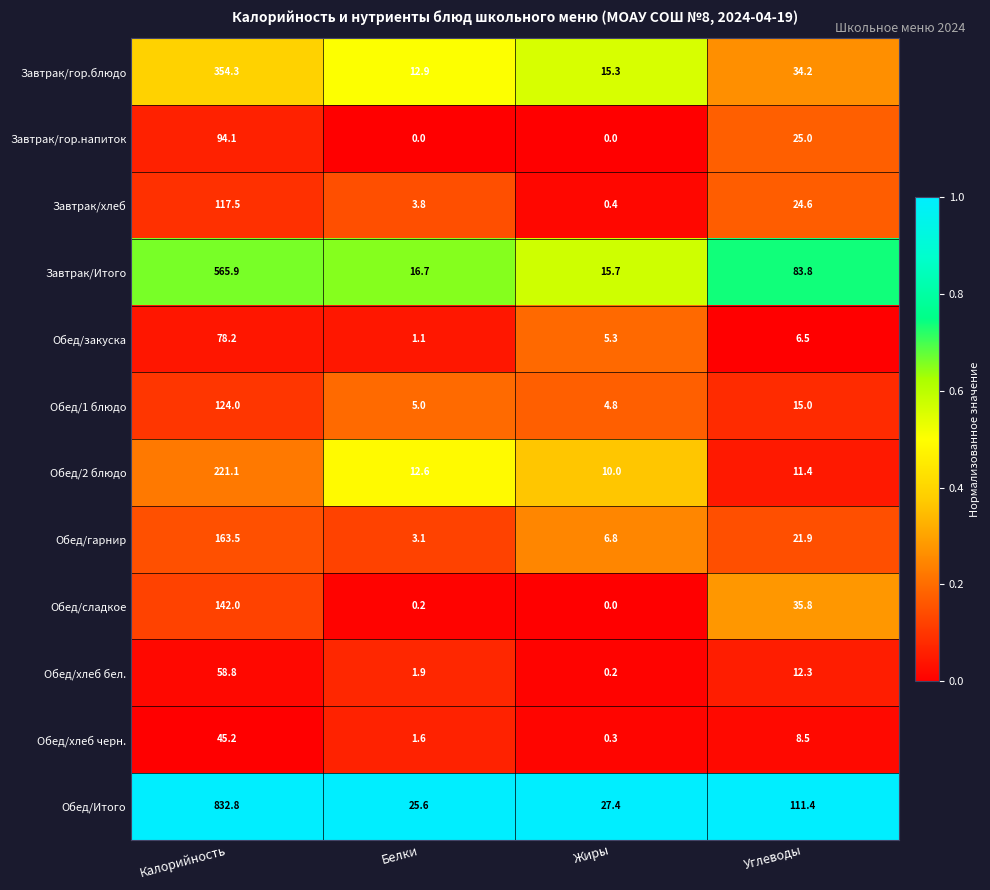

What is the greatest value displayed?

832.8